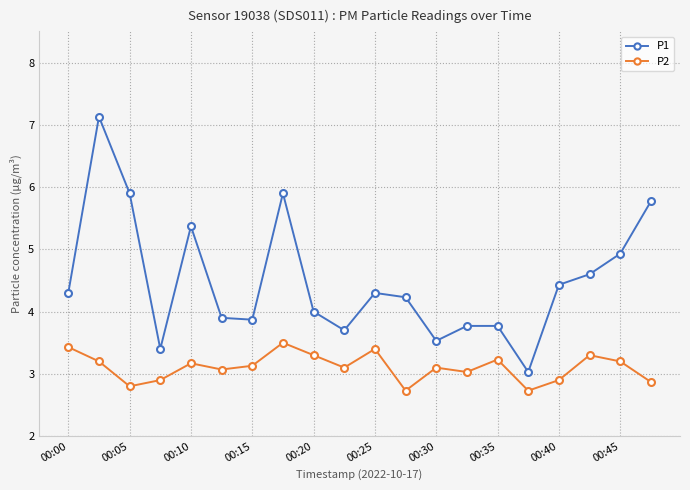

Reading right to left, transcribe all the data shown in this chart.

P1: 5.8	4.9	4.6	4.4	3.0	3.8	3.8	3.5	4.2	4.3	3.7	4.0	5.9	3.9	3.9	5.4	3.4	5.9	7.1	4.3
P2: 2.9	3.2	3.3	2.9	2.7	3.2	3.0	3.1	2.7	3.4	3.1	3.3	3.5	3.1	3.1	3.2	2.9	2.8	3.2	3.4